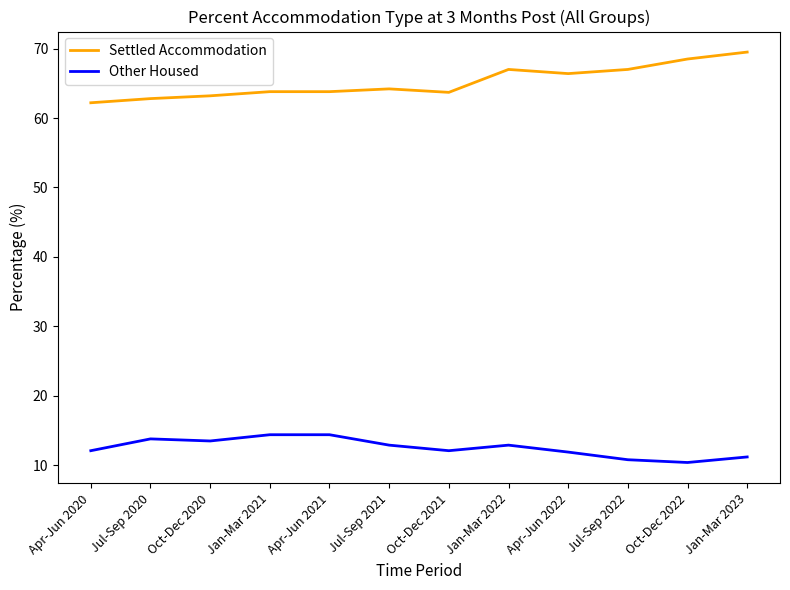

List the series in order of their peak value, highest first.

Settled Accommodation, Other Housed